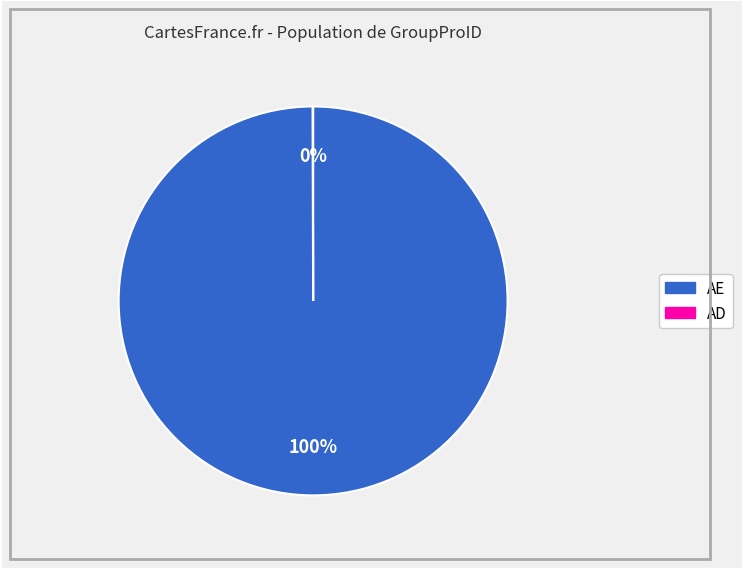

To the nearest percent, what is the difference between the largest and smallest slice percentages?

100%